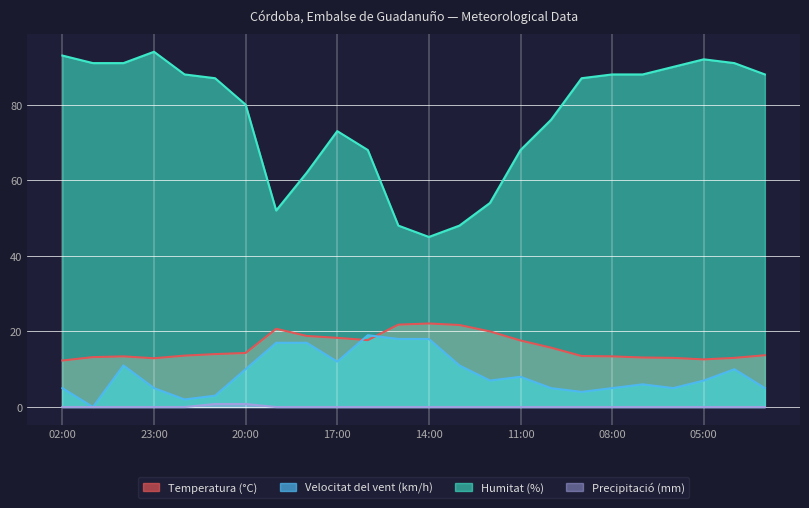

Where is the first local maximum for Velocitat del vent (km/h)?

00:00